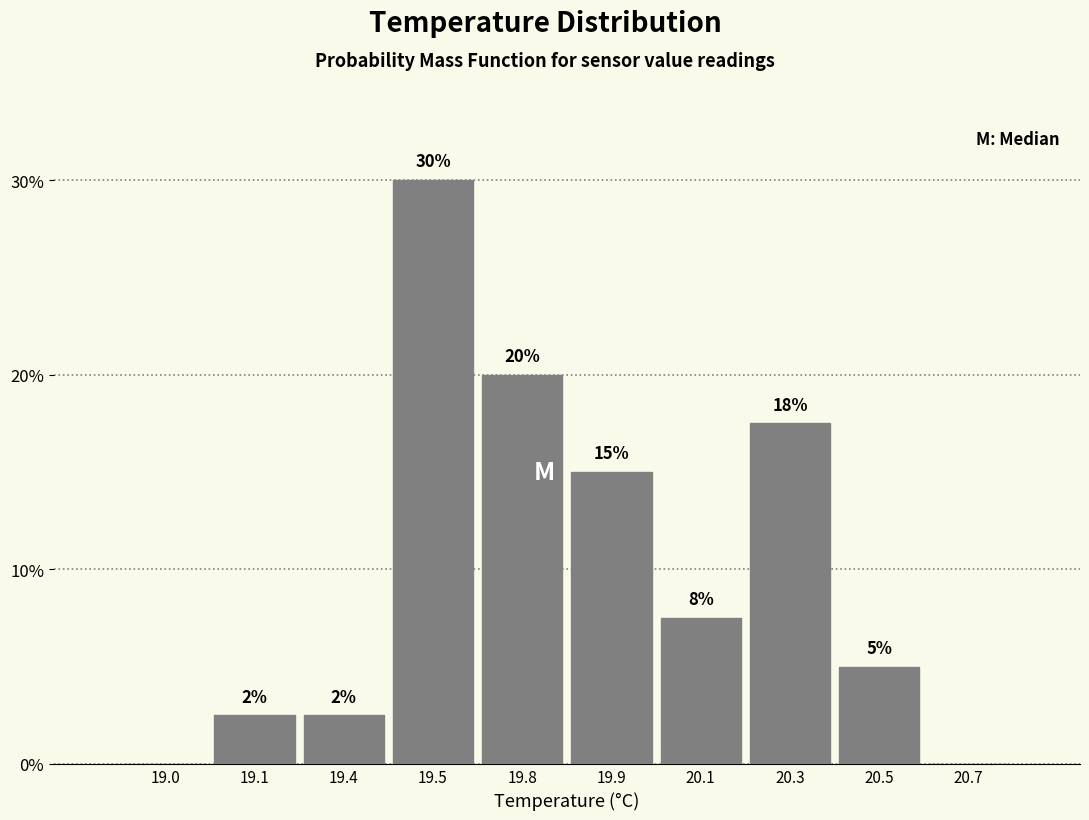

Between 19.8 and 19.1, which is larger?

19.8